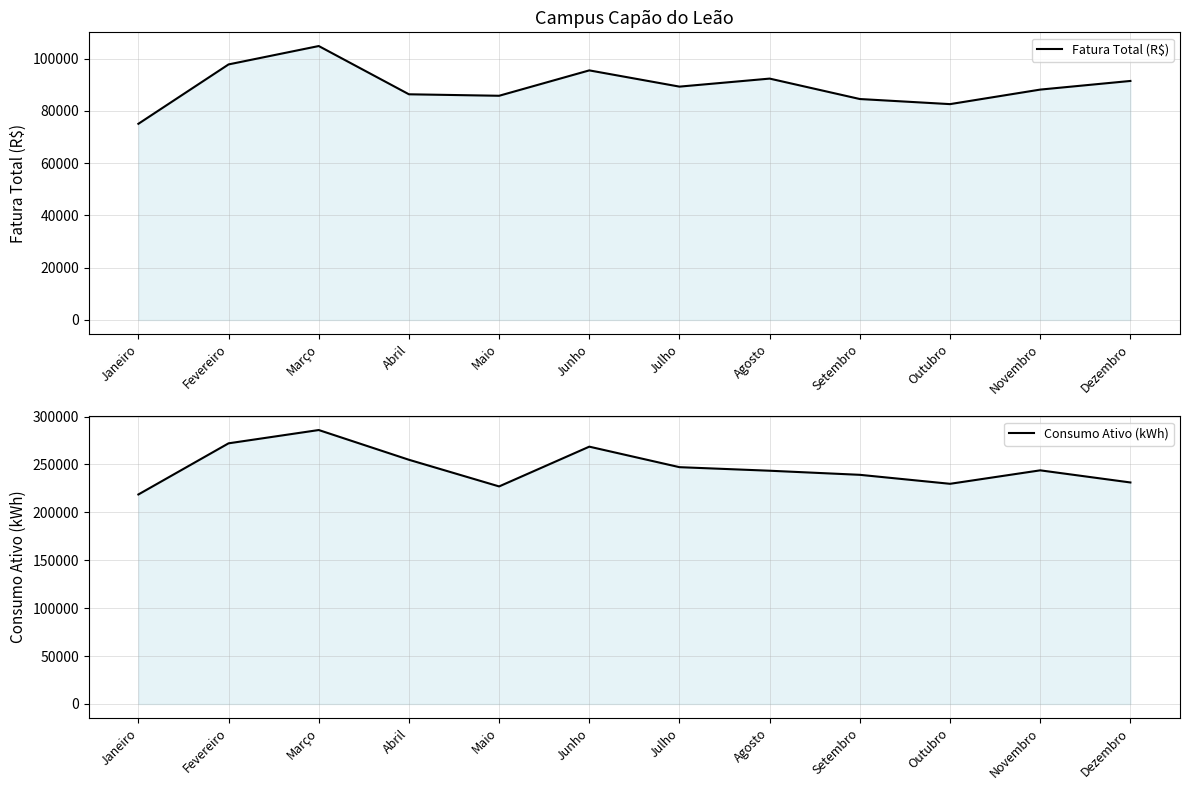

True or false: Consumo Ativo (kWh) and Fatura Total (R$) cross at least once.

False